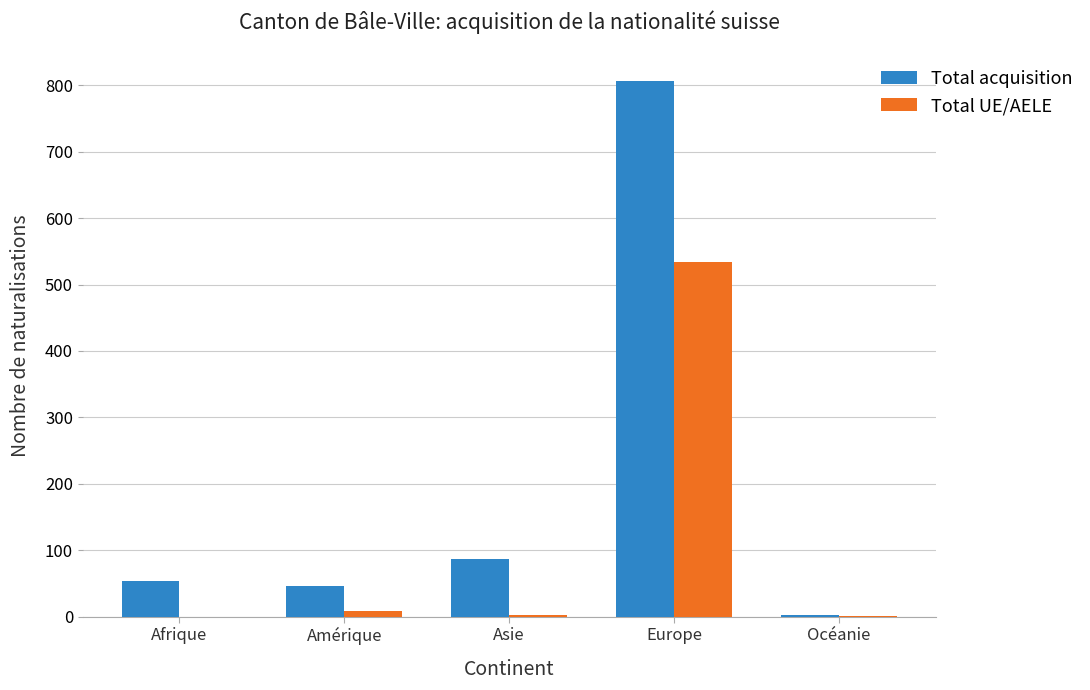

What is the highest value of the Total acquisition series?

807